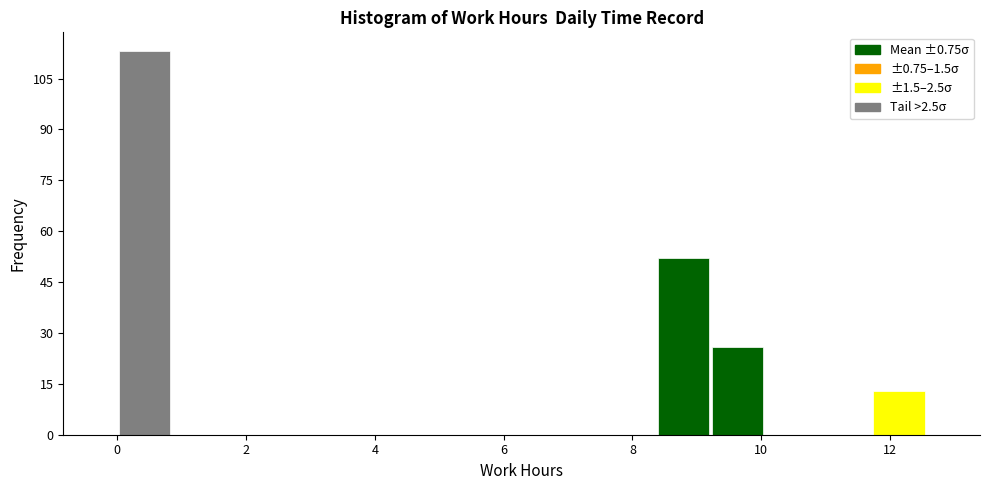

Reading left to right, list every bar in this chart as the range it spans on the x-axis followed by its height. Neither the bar edges nor the heights are printed on the chart, so give them approximately, as read against the axes.

0.0 to 0.8: 114
0.8 to 1.6: 0
1.6 to 2.6: 0
2.6 to 3.4: 0
3.4 to 4.2: 0
4.2 to 5.0: 0
5.0 to 5.8: 0
5.8 to 6.6: 0
6.6 to 7.6: 0
7.6 to 8.4: 0
8.4 to 9.2: 52
9.2 to 10.0: 26
10.0 to 10.8: 0
10.8 to 11.8: 0
11.8 to 12.6: 14